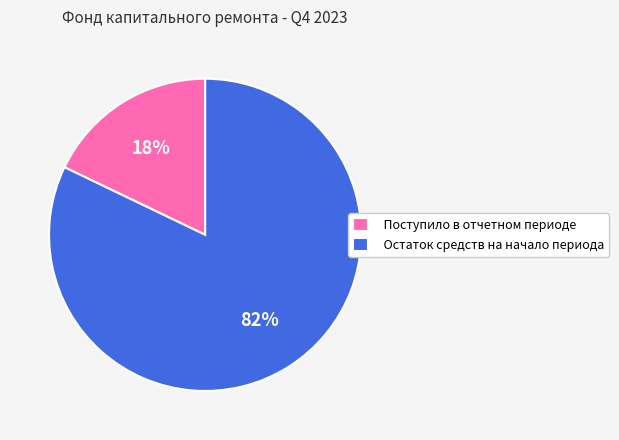

Is it true that Остаток средств на начало периода is 82% of the pie?

True